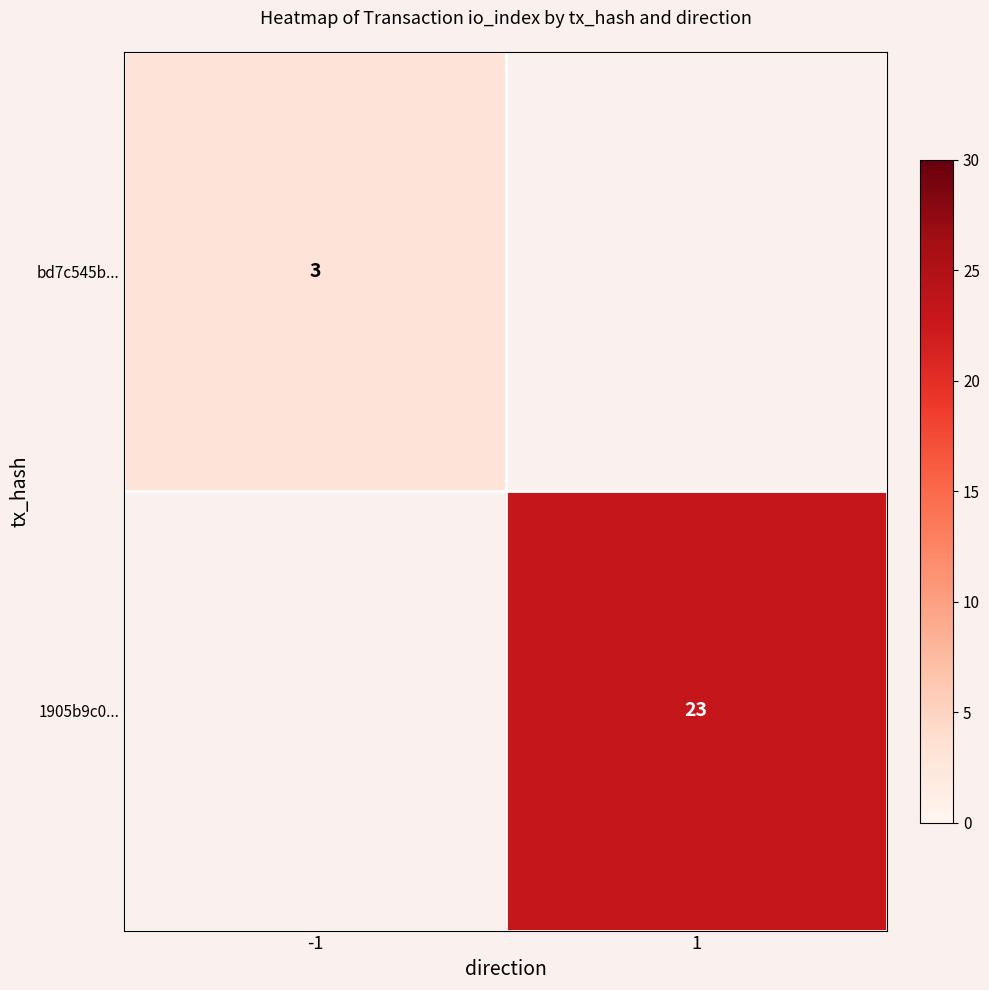

The value of bd7c545b... at -1 is 5. True or false?

False